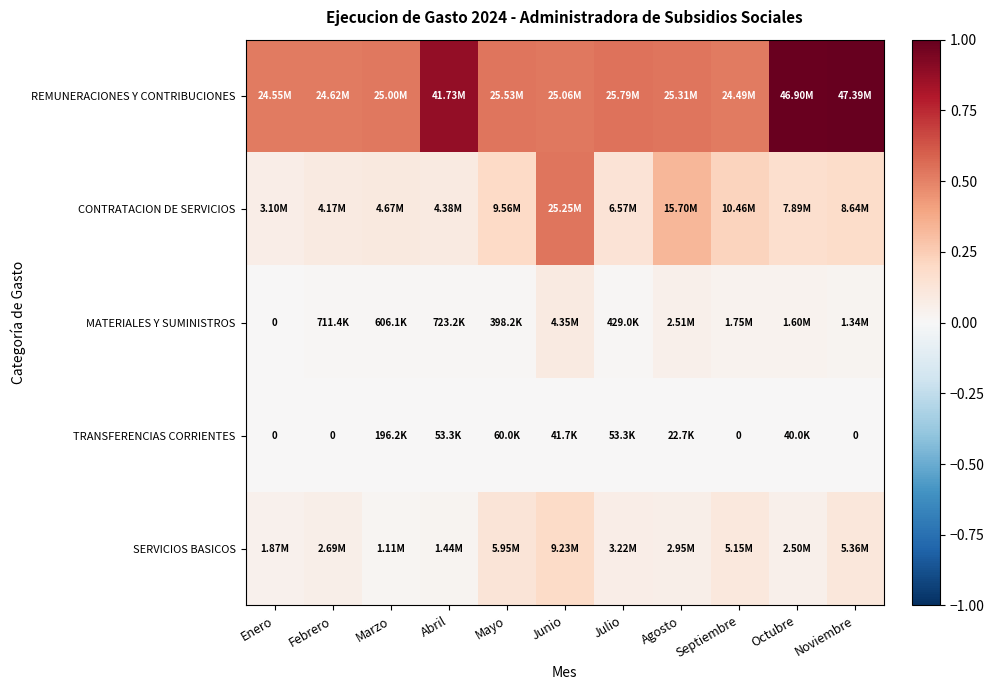

Between Febrero and Septiembre, which series saw the biggest shift?

CONTRATACION DE SERVICIOS